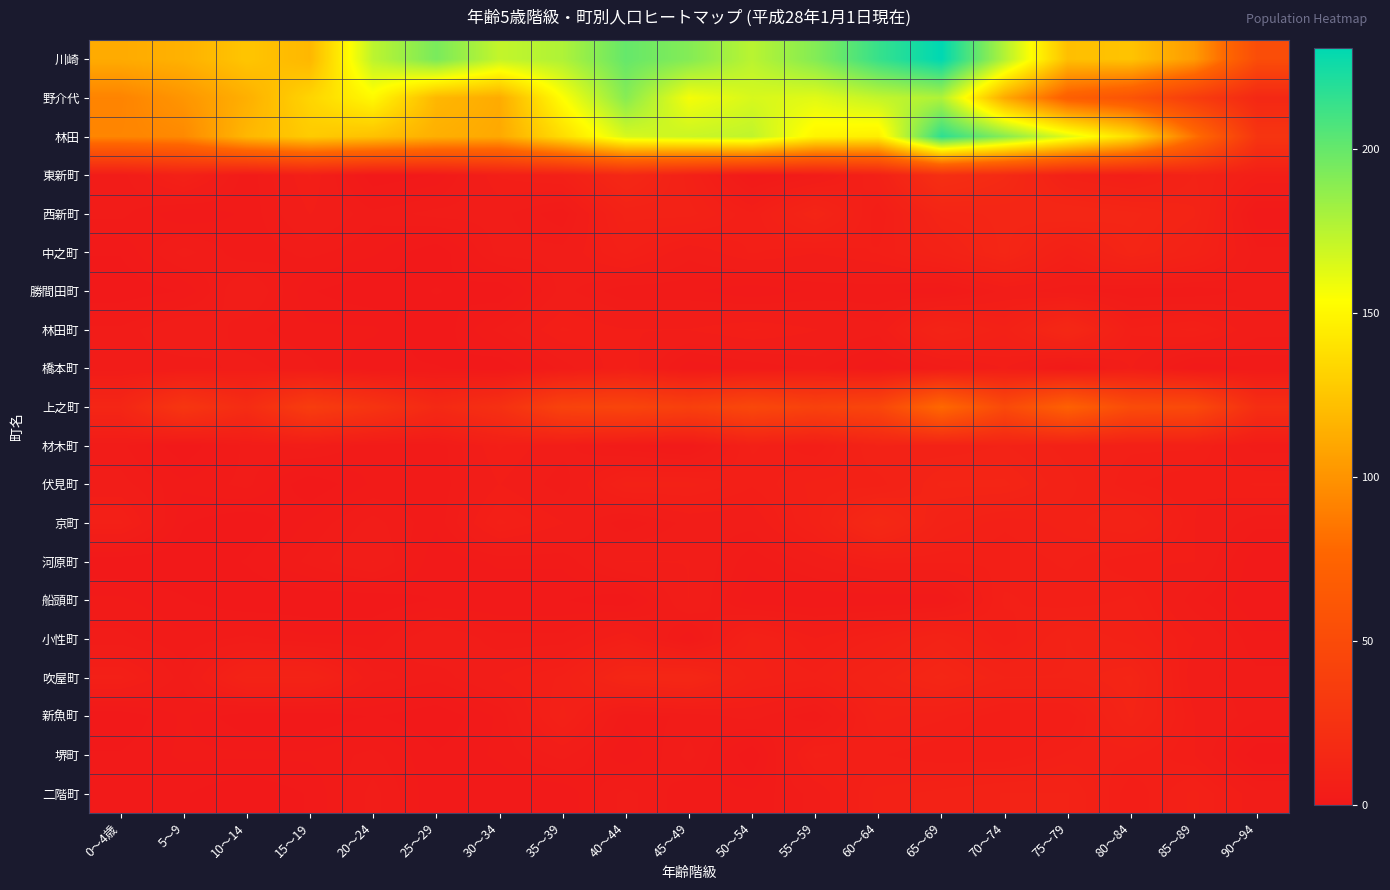

At how many categories does at least one series exceed 222?

1